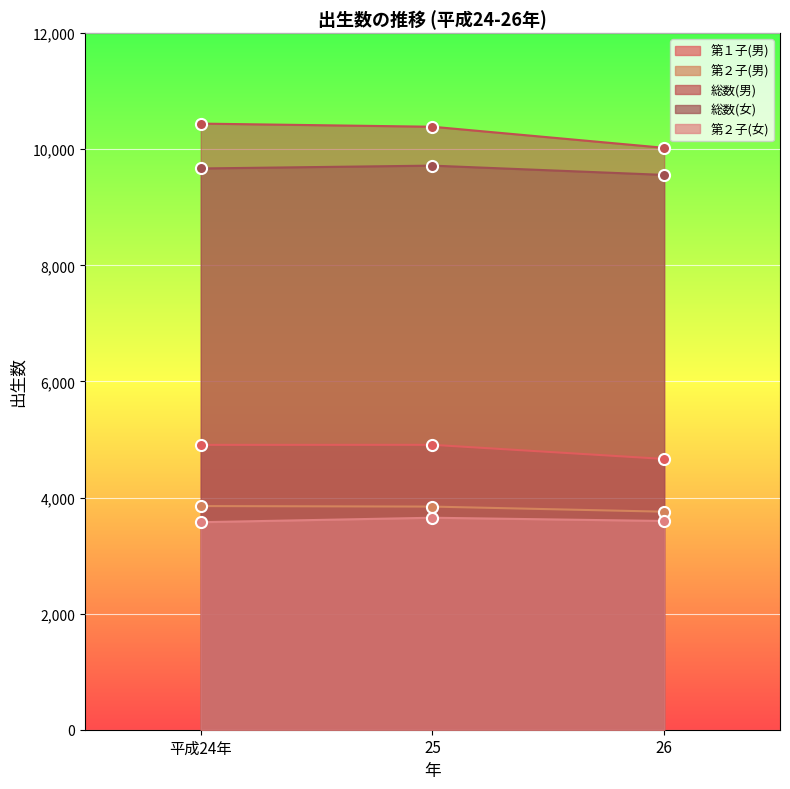

Which category has the lowest value in the 第２子(女) series?

平成24年